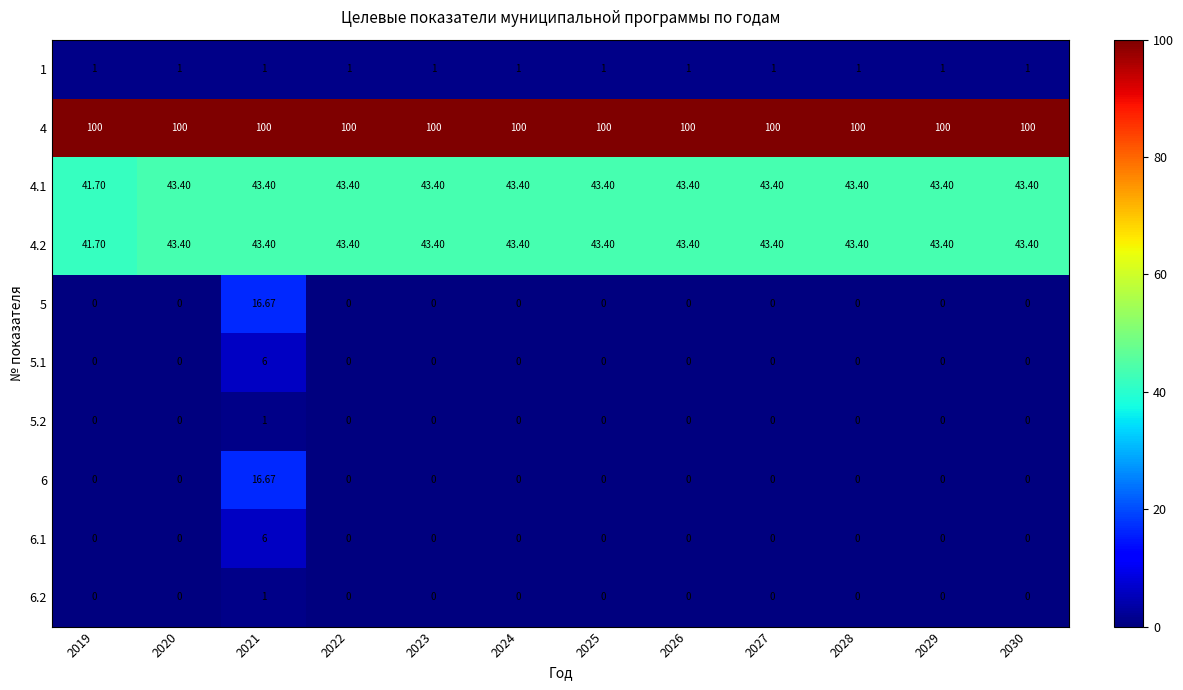

Is the value of 4.1 at 2028 greater than the value of 5.1 at 2027?

Yes